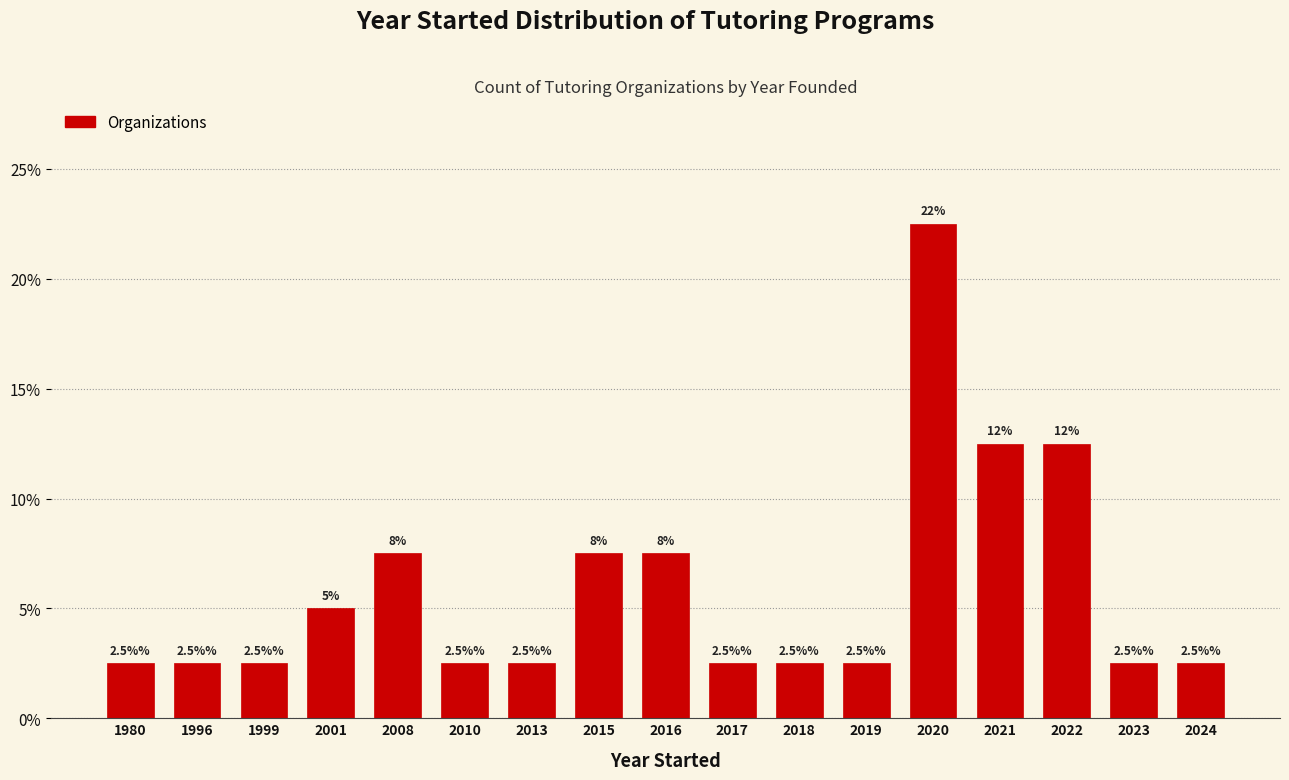

Reading left to right, what are all the values shown in this chart?

1980=2.5	1996=2.5	1999=2.5	2001=5.0	2008=7.5	2010=2.5	2013=2.5	2015=7.5	2016=7.5	2017=2.5	2018=2.5	2019=2.5	2020=22.5	2021=12.5	2022=12.5	2023=2.5	2024=2.5